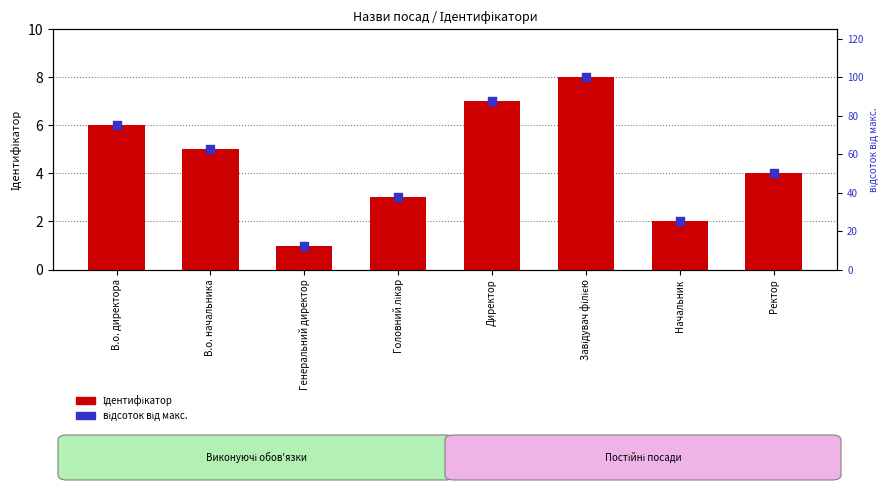

Which series has the largest Y range (max minus min)?

відсоток від макс.